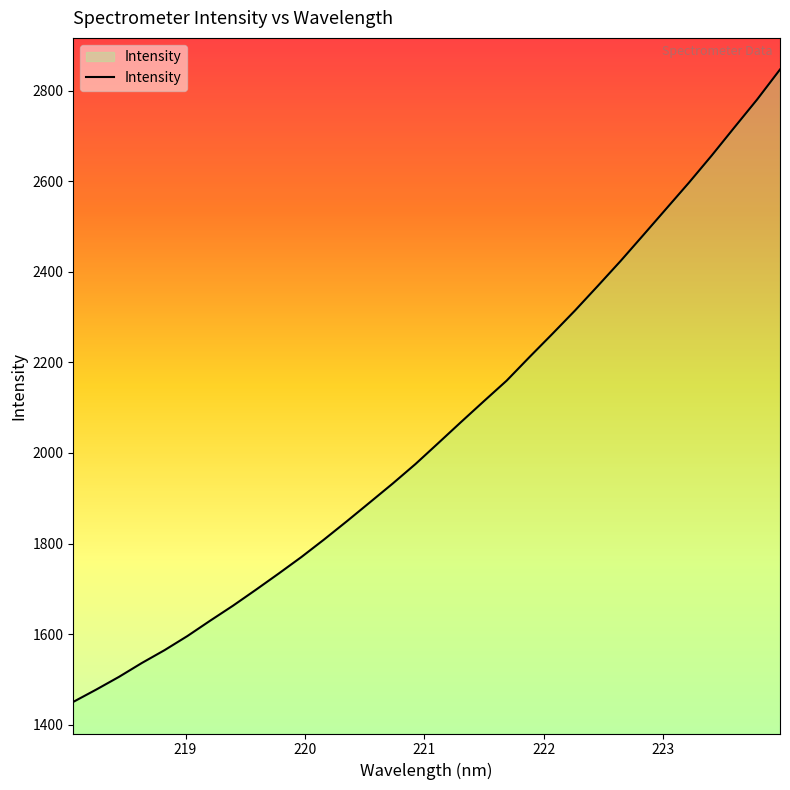

How many lines are shown in the chart?

1